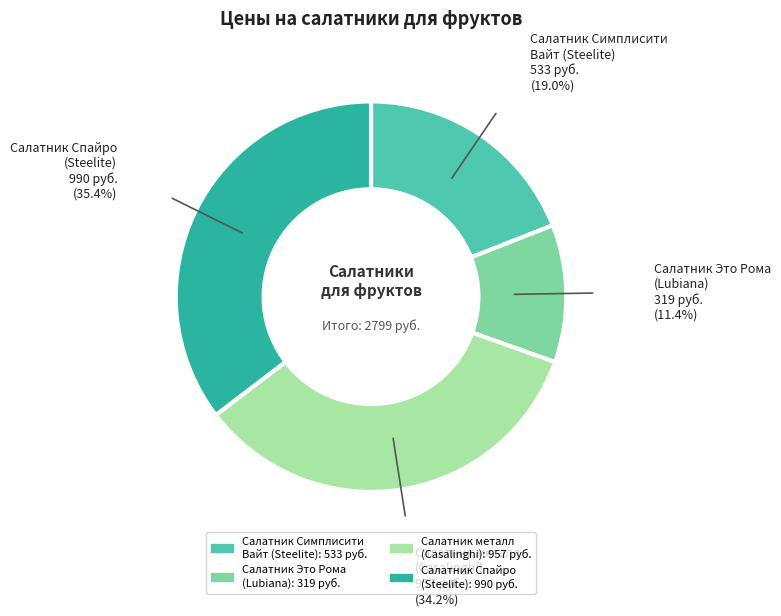

Does any single category account for the majority?

No